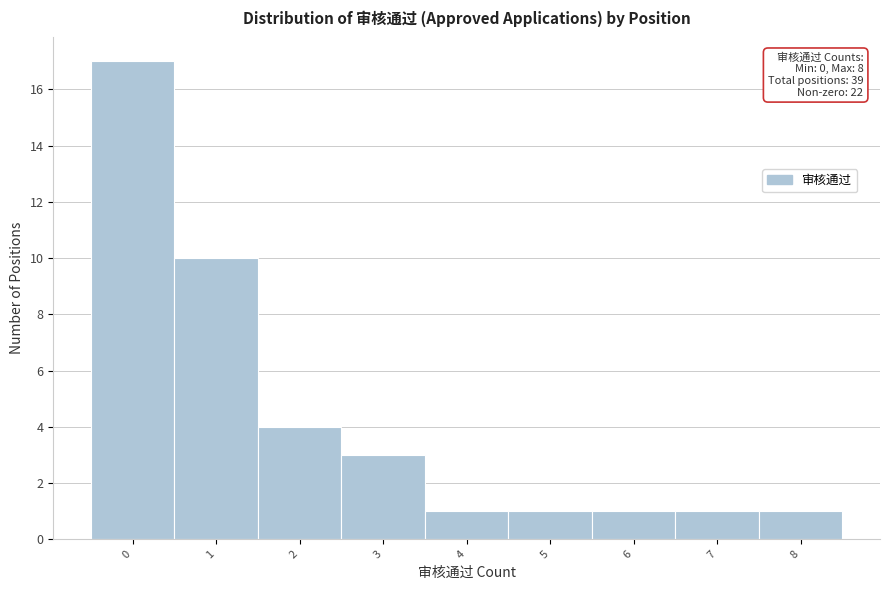

Reading left to right, transcribe all the data shown in this chart.

17	10	4	3	1	1	1	1	1